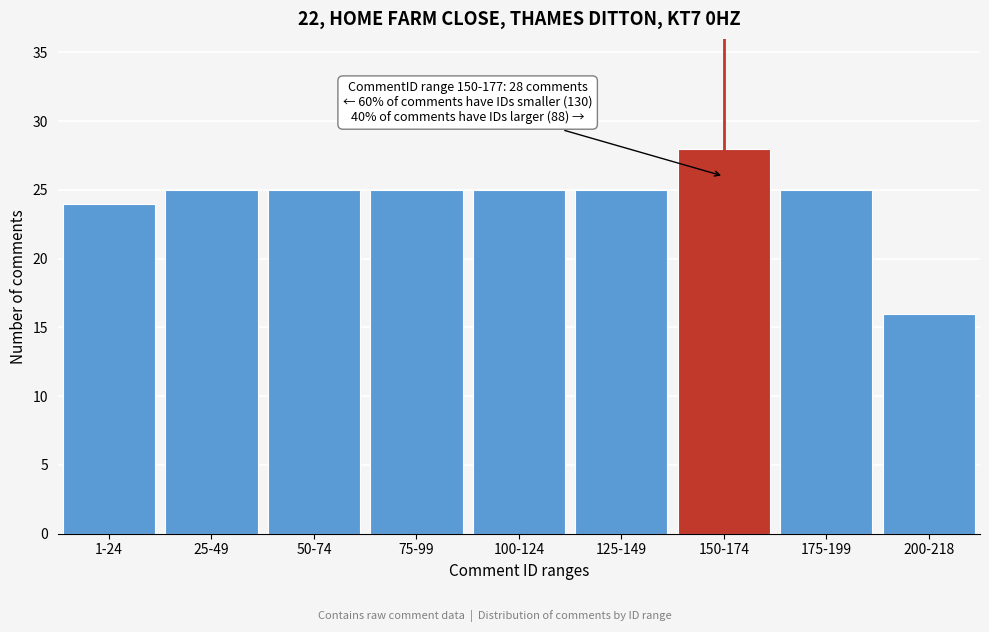

Reading left to right, list all the values displayed in this chart.

1-24=24	25-49=25	50-74=25	75-99=25	100-124=25	125-149=25	150-174=28	175-199=25	200-218=16